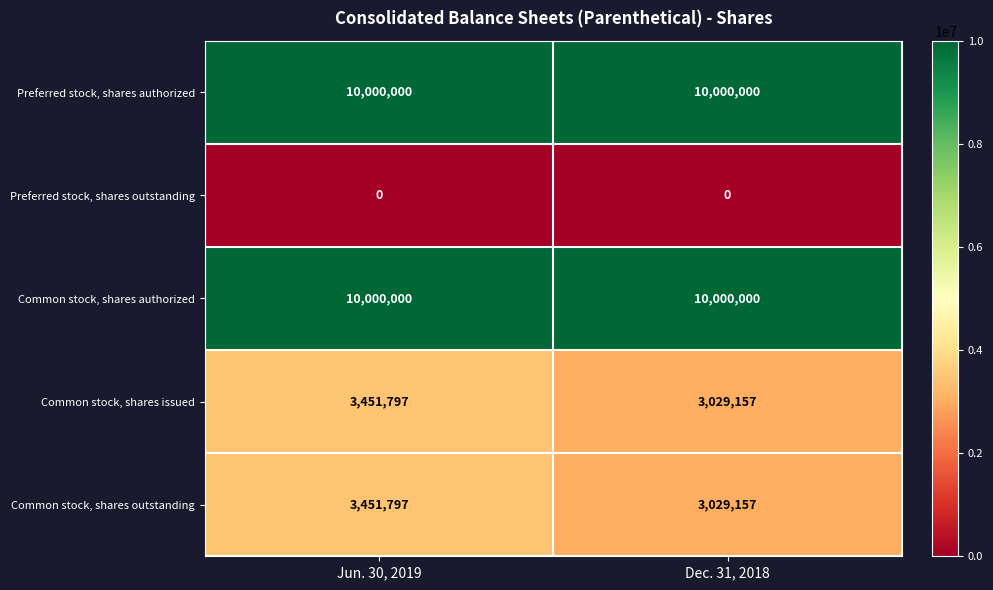

The value of Preferred stock, shares authorized at Jun. 30, 2019 is 10000000. True or false?

True